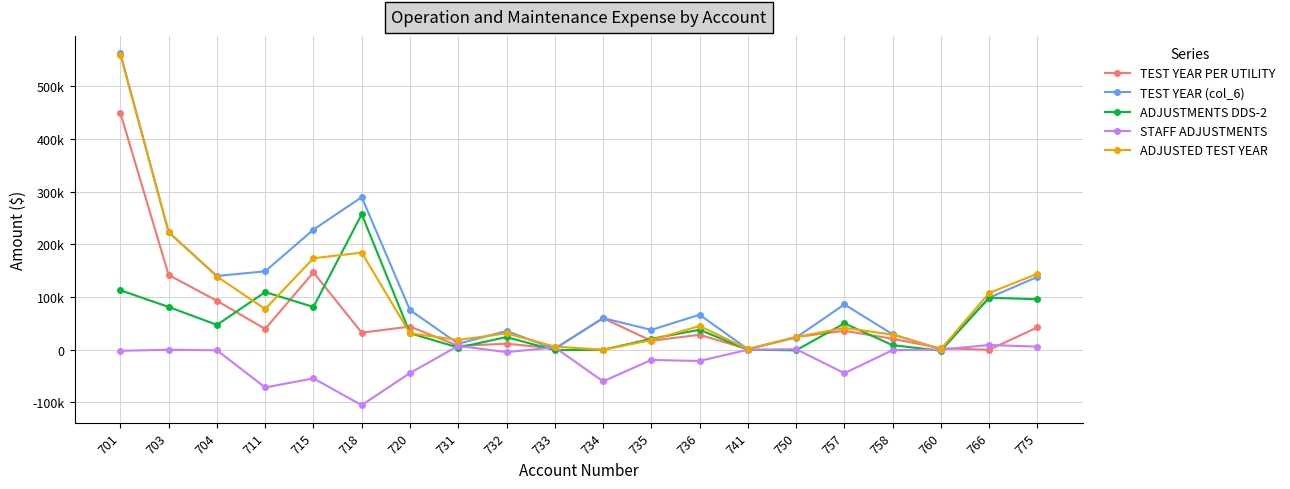

Does the chart have visible grid lines?

Yes